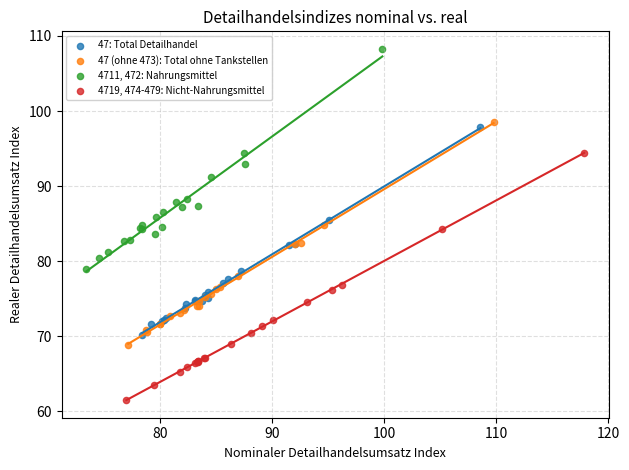

Which series contains the lowest Y value?

4719, 474-479: Nicht-Nahrungsmittel